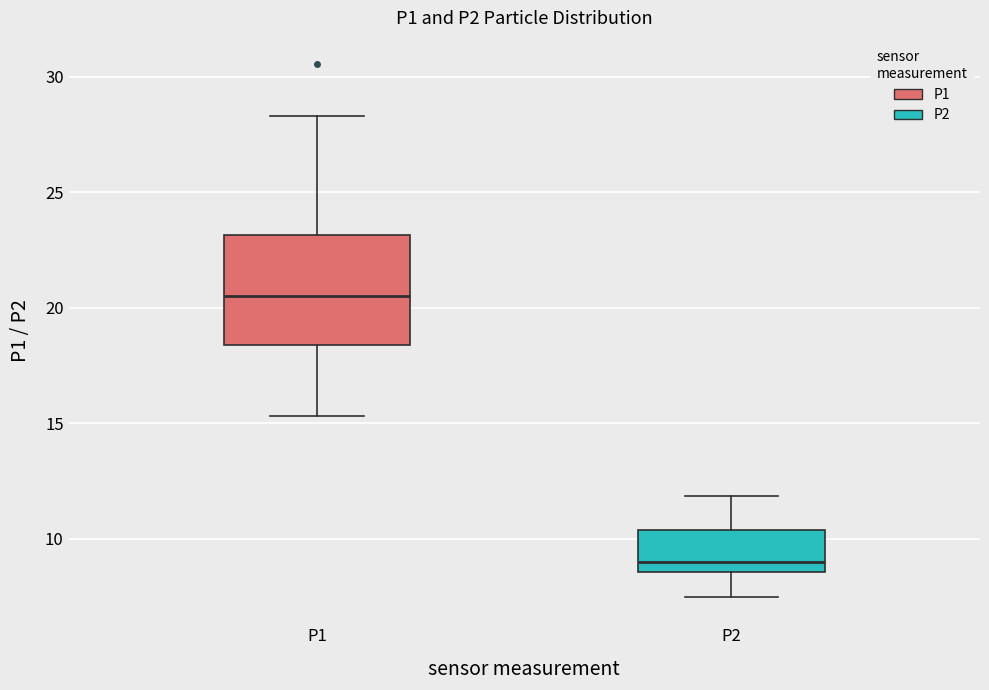

Which box's median line is the highest?

P1